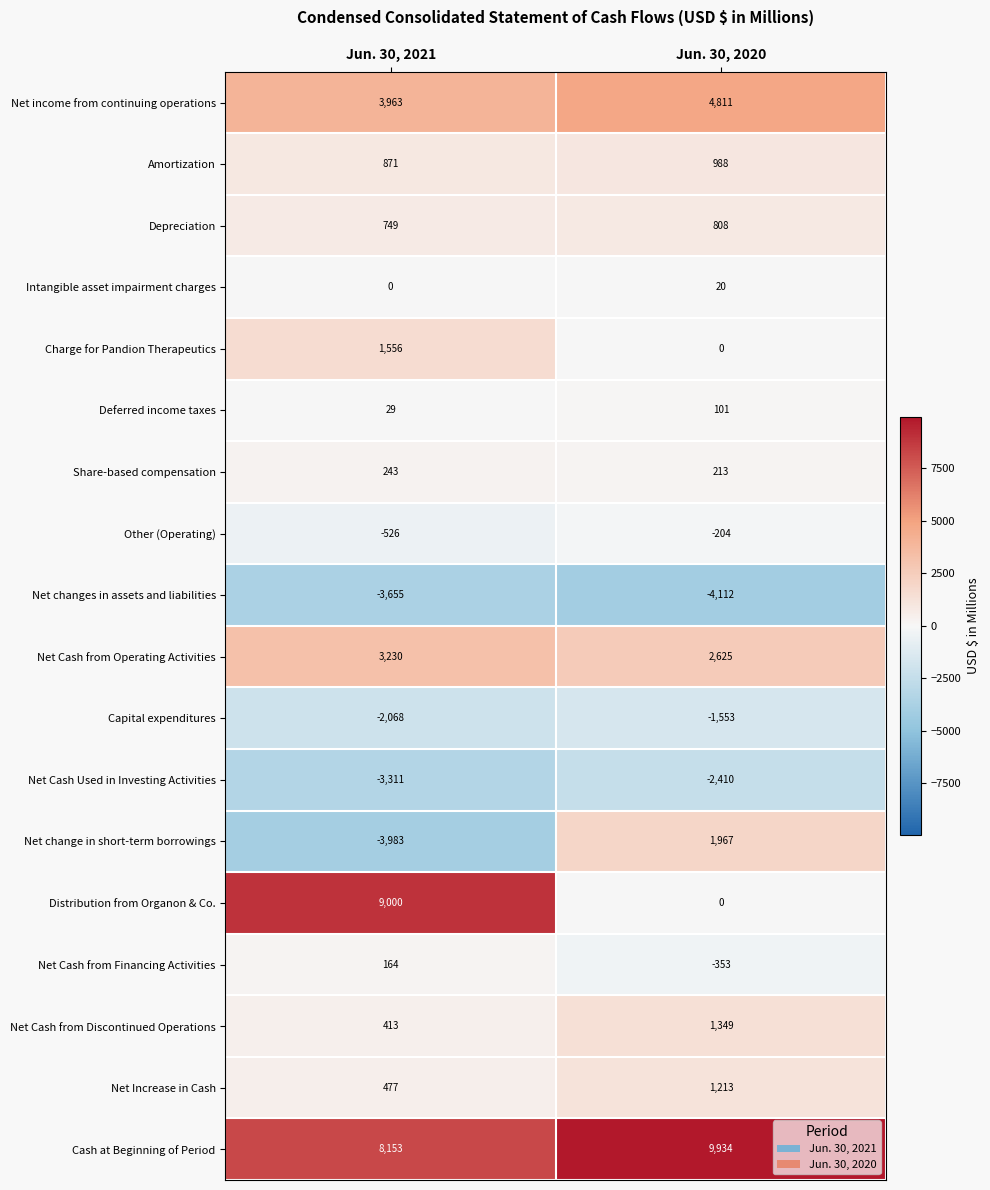

What is the approximate value of Net changes in assets and liabilities at Jun. 30, 2021?

-3655